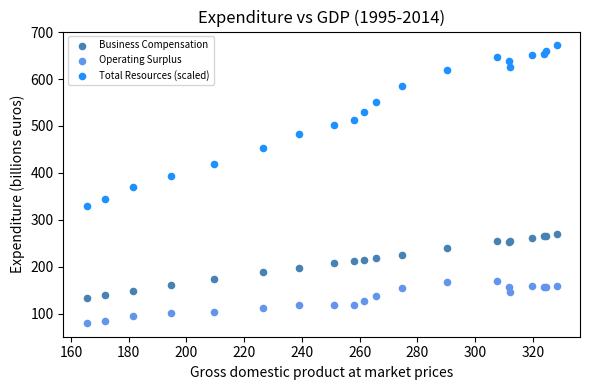

Which series has the widest spread of Y values?

Total Resources (scaled)